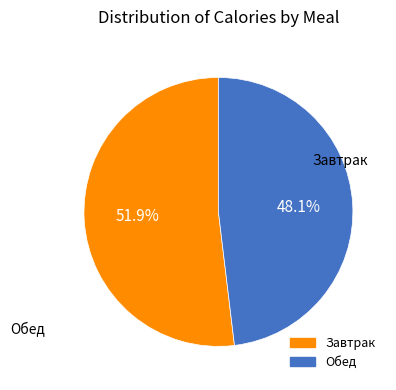

Count the number of slices in the pie.

2